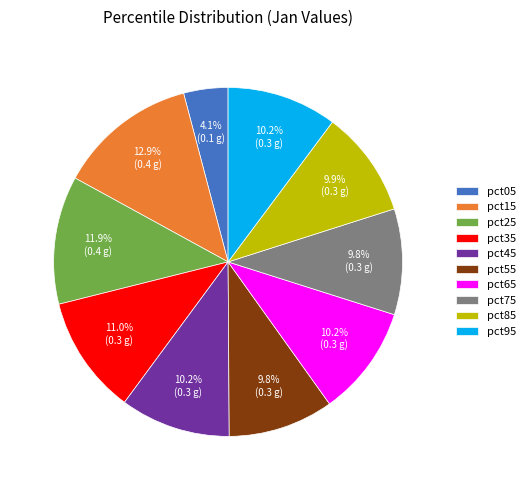

Is the sum of pct85 and pct95 greater than half?

No